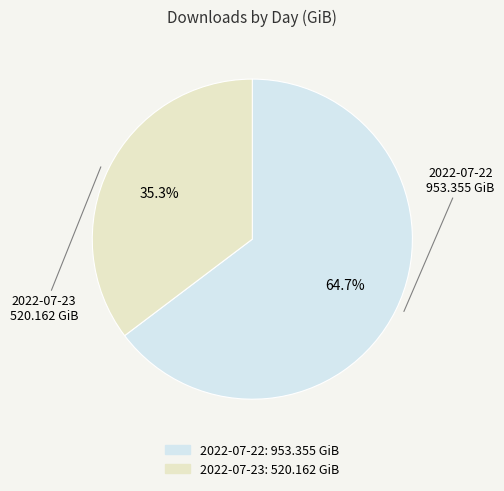

Rank the categories by value from highest to lowest.

2022-07-22, 2022-07-23